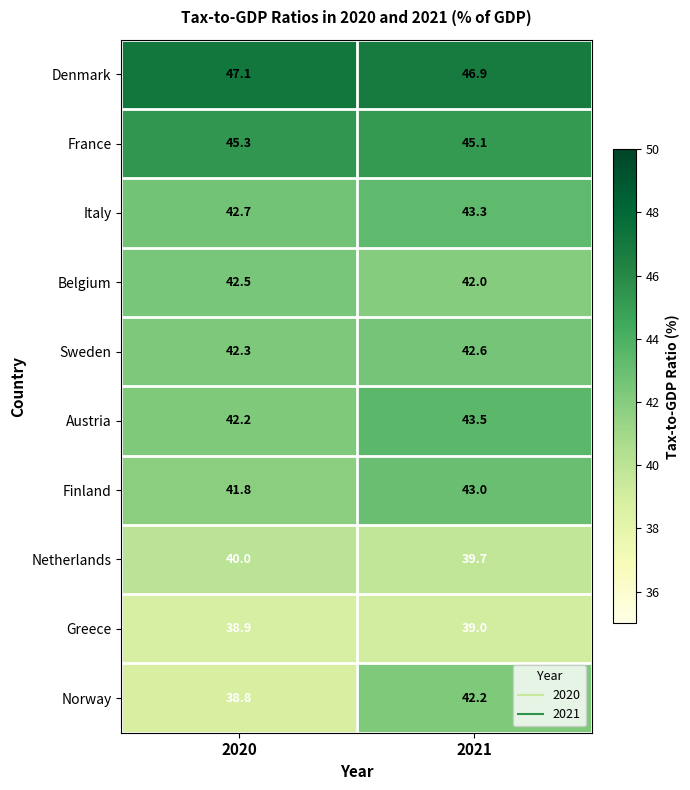

At how many categories does at least one series exceed 41?

2